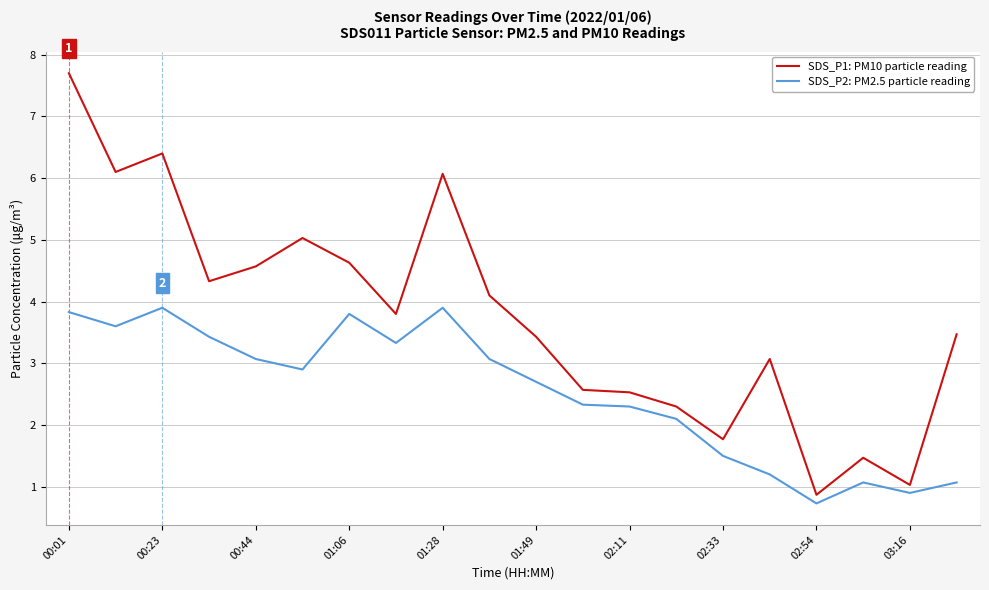

Which series has the largest total across all categories?

SDS_P1: PM10 particle reading